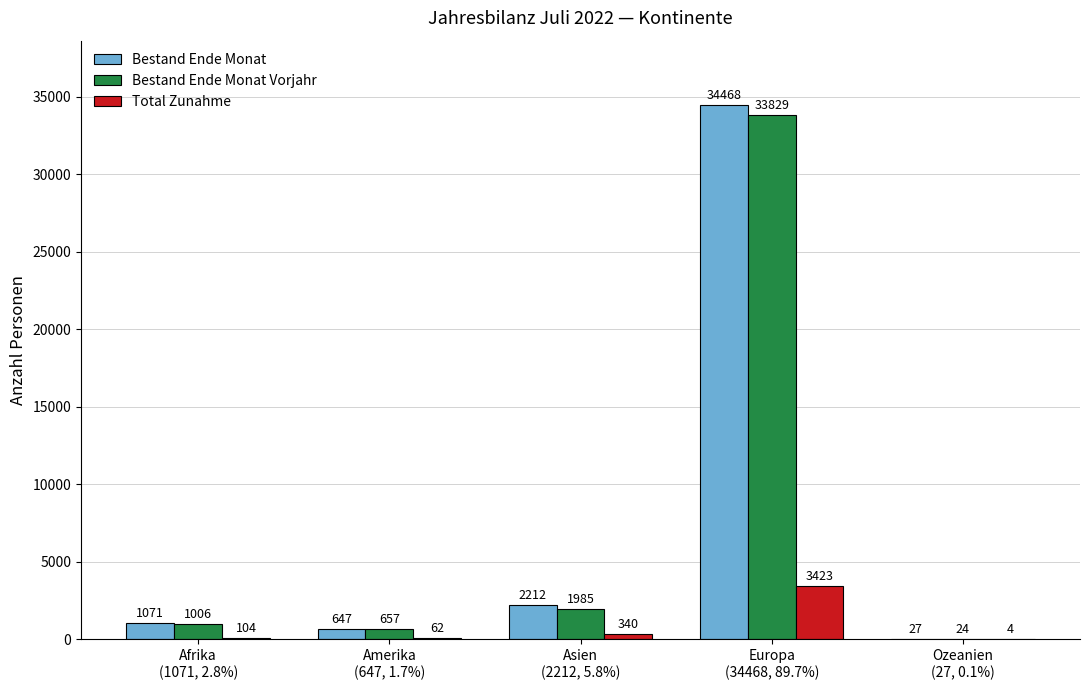

Which series has the largest total across all categories?

Bestand Ende Monat